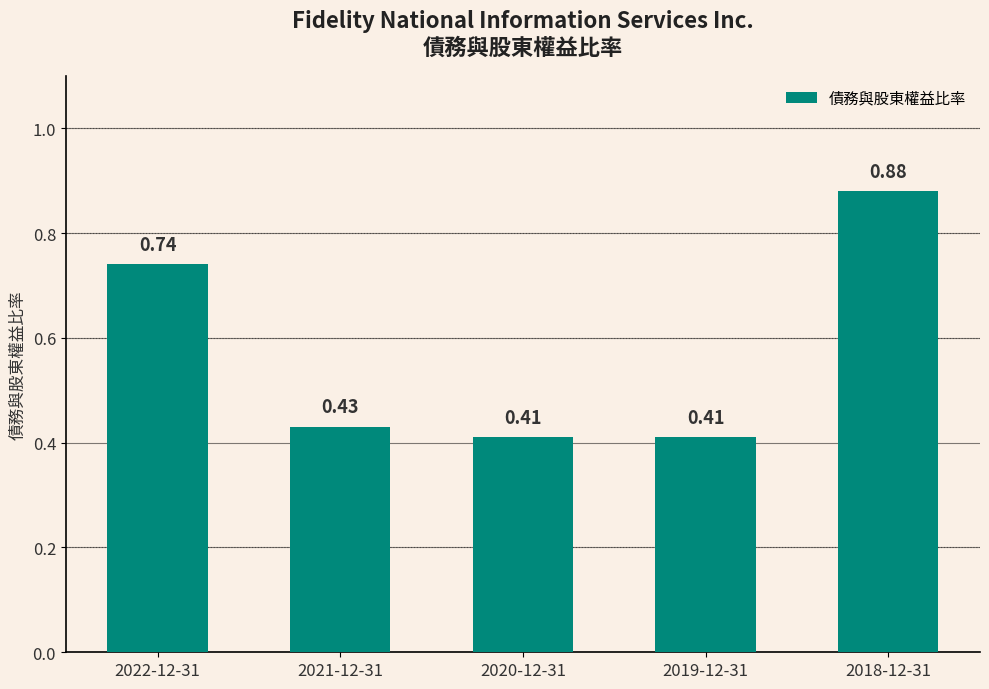

What is the sum of the values at 2020-12-31 and 2021-12-31?

0.8